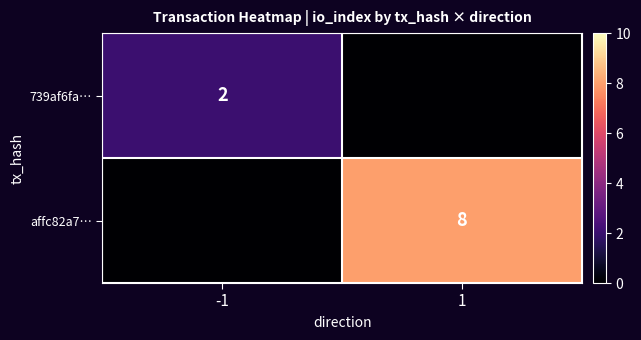

The affc82a7… series shows 8 at 1. True or false?

True